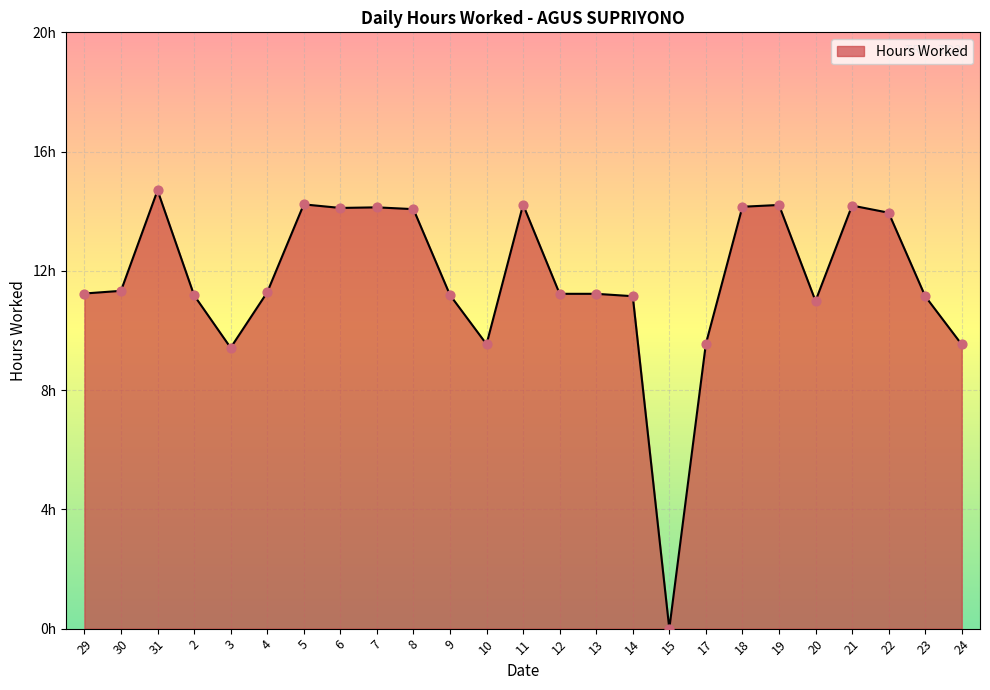

Does the chart have visible grid lines?

Yes